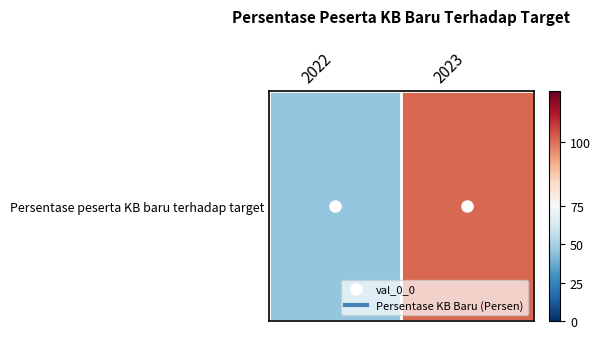

Between 2022 and 2023, which is larger?

2023